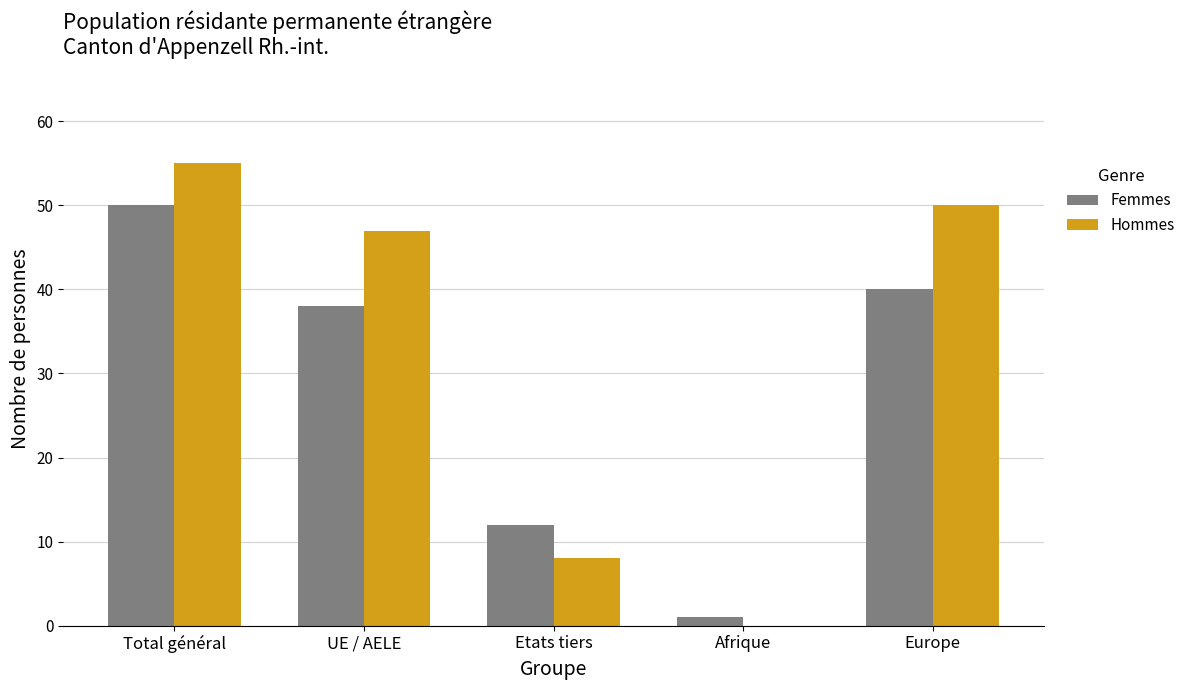

Between UE / AELE and Europe, which series saw the biggest shift?

Hommes